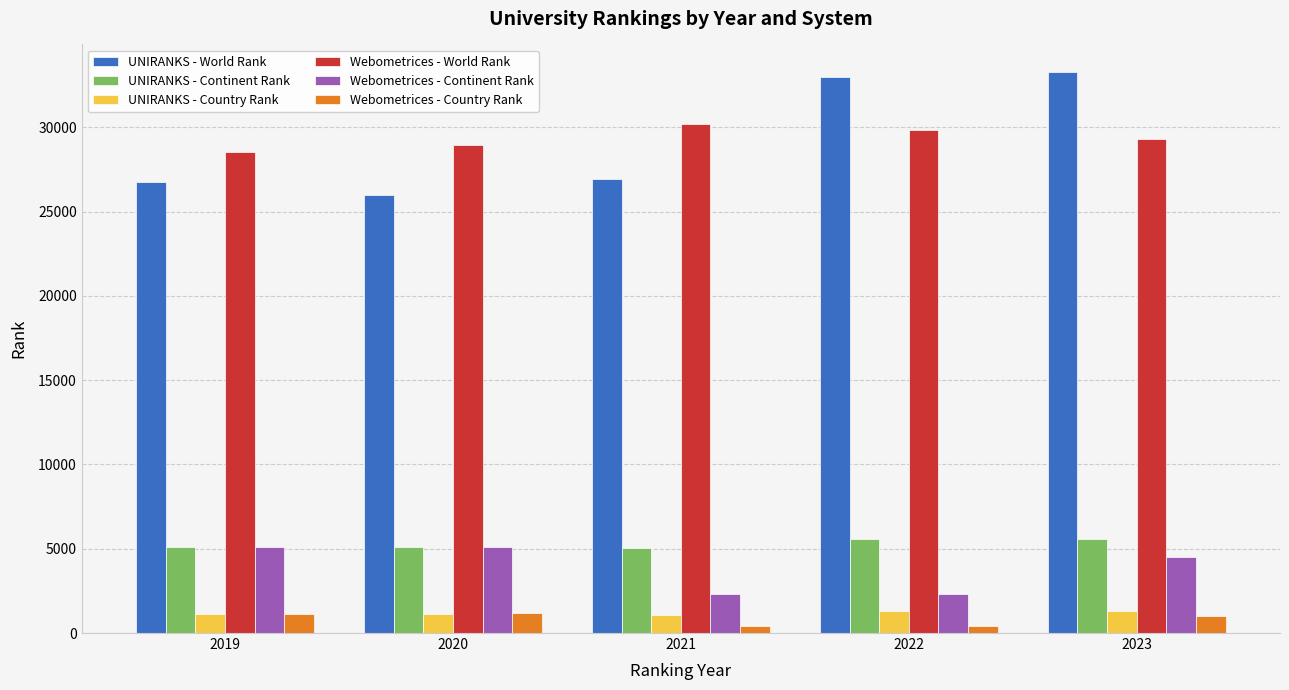

What is the total value across all series at 2019?

67743